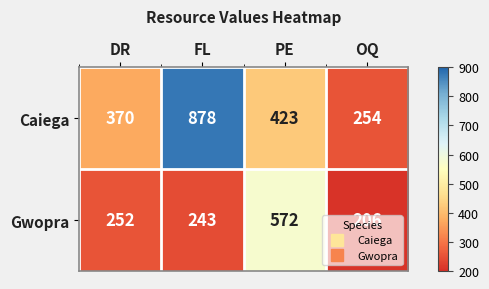

What value does the Caiega series have at OQ?

254